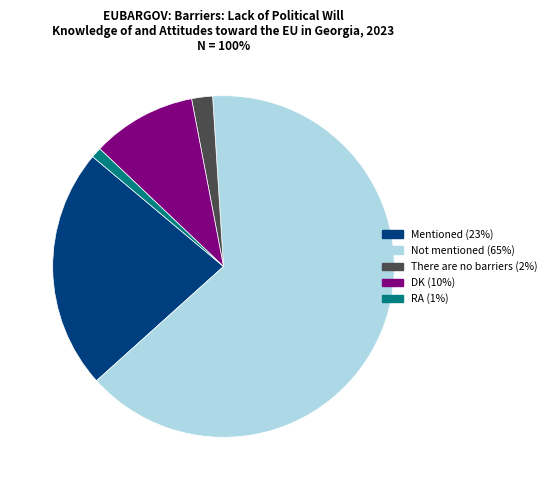

Rank the categories by value from lowest to highest.

RA, There are no barriers, DK, Mentioned, Not mentioned